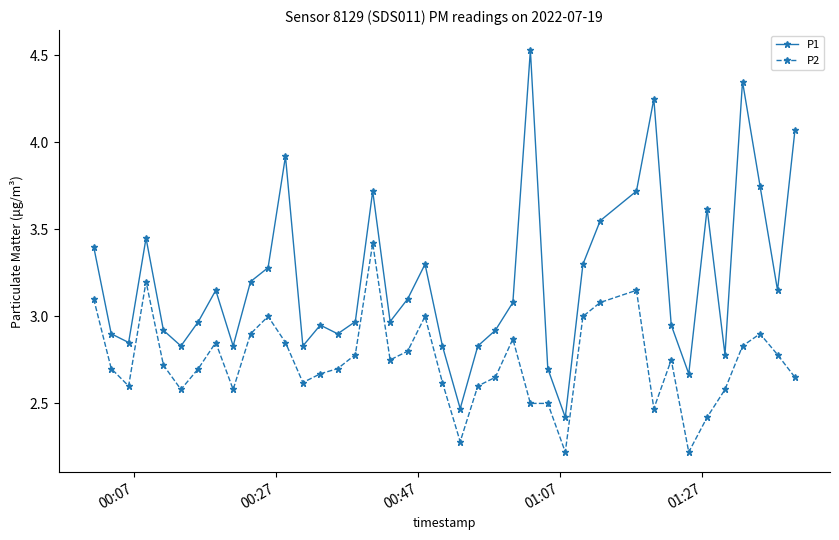

True or false: P1 and P2 cross at least once.

False